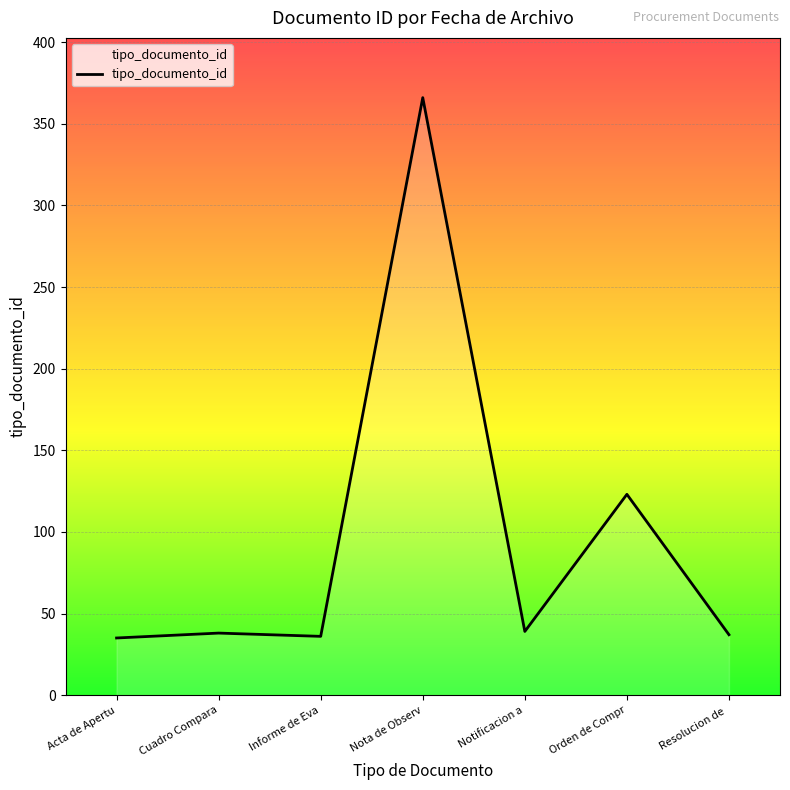

What value does the data have at Acta de Apertu?

35